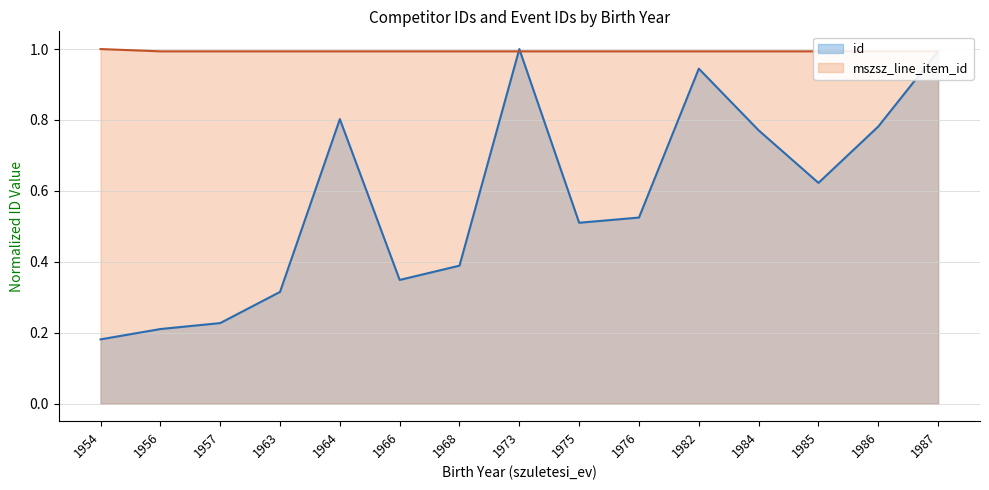

After their last crossing, which series has the higher values: id (line) or mszsz_line_item_id (line)?

id (line)